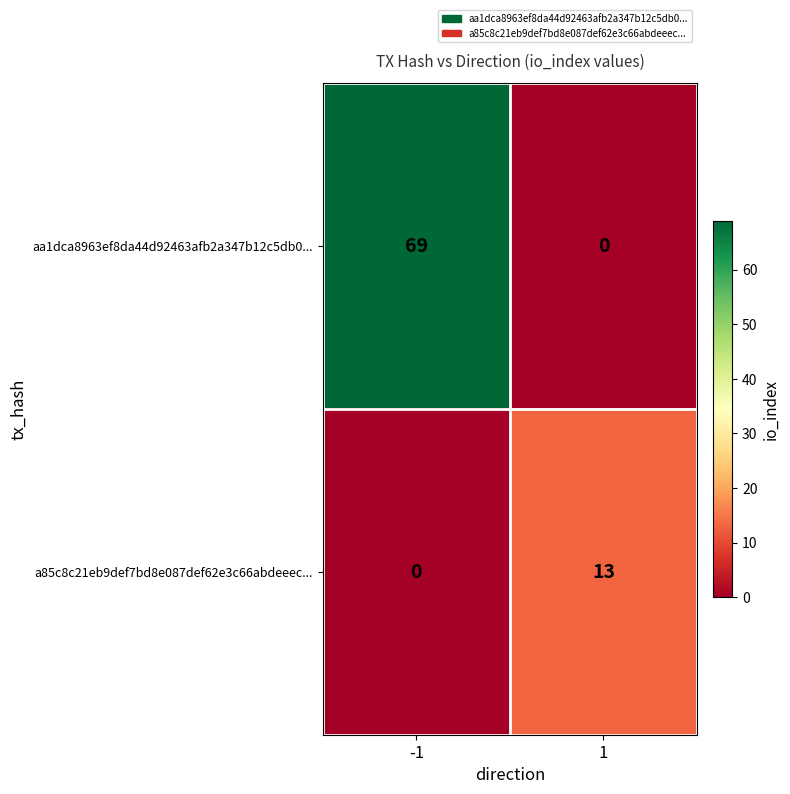

What is the total value across all series at 1?

13